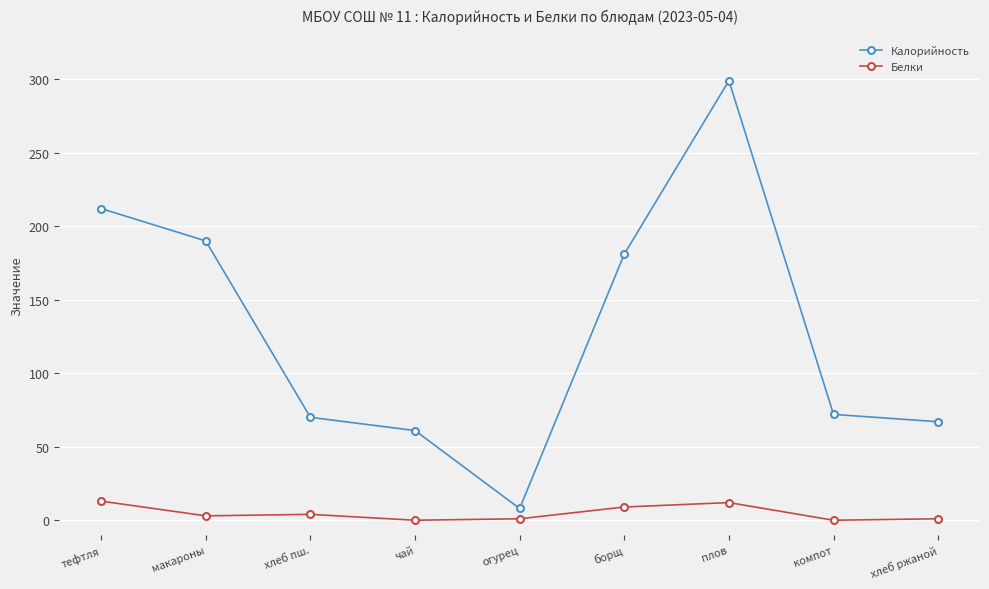

At which category does Калорийность reach its first local peak?

плов